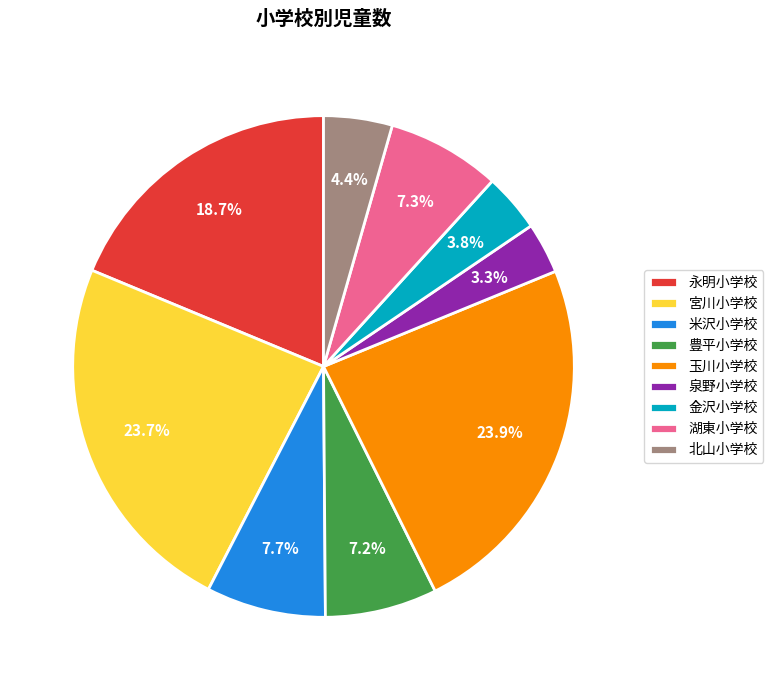

What percentage is the 北山小学校 slice, to the nearest percent?

4%